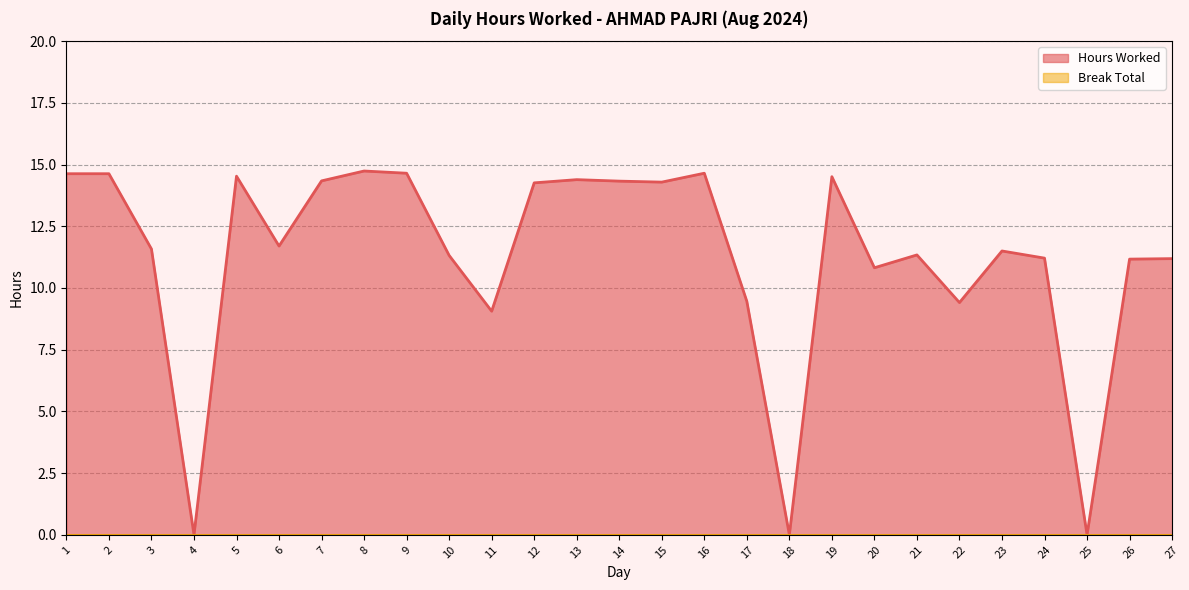

Does the chart display data point markers on the line(s)?

No